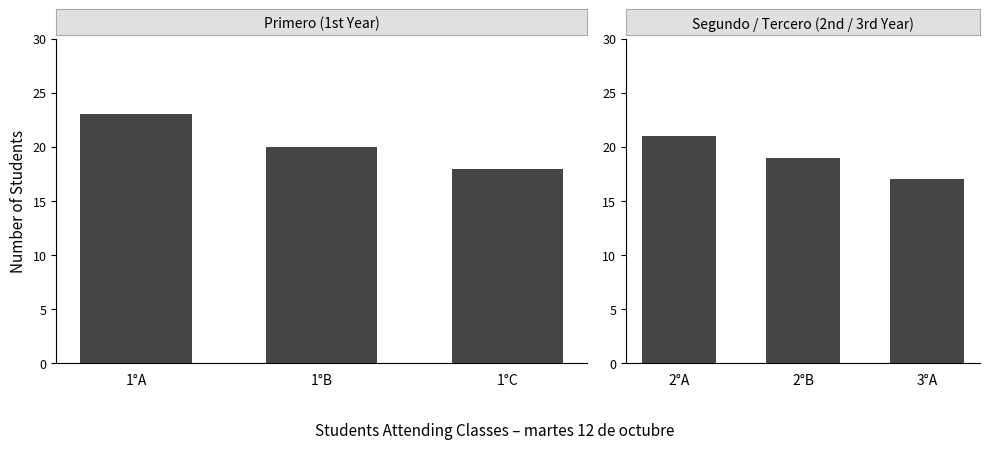

What is the sum of all Upper Year Classes values?

57